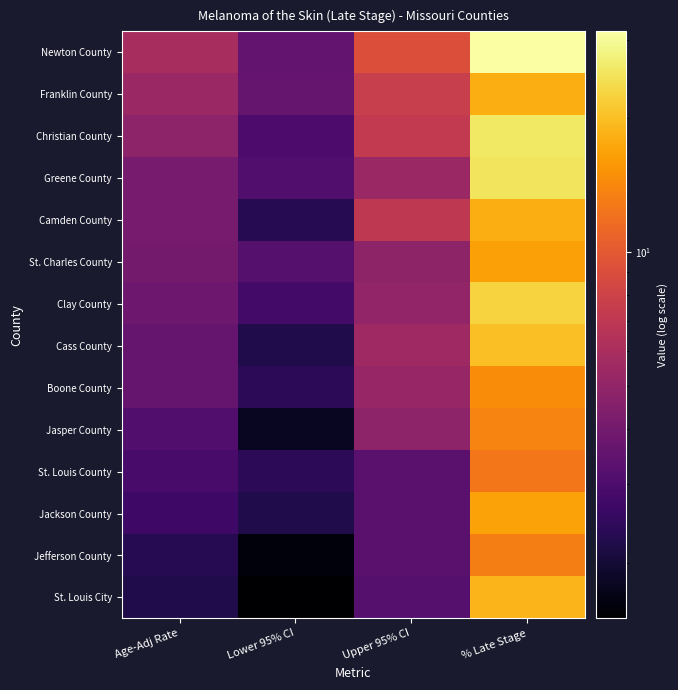

Reading right to left, extract all data points from this chart.

Newton County: % Late Stage=31.3	Upper 95% CI=9.2	Lower 95% CI=3.5	Age-Adj Rate=5.9
Franklin County: % Late Stage=18.1	Upper 95% CI=7.6	Lower 95% CI=3.6	Age-Adj Rate=5.3
Christian County: % Late Stage=25.8	Upper 95% CI=7.2	Lower 95% CI=3.0	Age-Adj Rate=4.8
Greene County: % Late Stage=25.1	Upper 95% CI=5.3	Lower 95% CI=3.1	Age-Adj Rate=4.1
Camden County: % Late Stage=18.1	Upper 95% CI=7.1	Lower 95% CI=2.3	Age-Adj Rate=4.1
St. Charles County: % Late Stage=16.6	Upper 95% CI=4.9	Lower 95% CI=3.2	Age-Adj Rate=4.0
Clay County: % Late Stage=22.6	Upper 95% CI=5.0	Lower 95% CI=2.8	Age-Adj Rate=3.8
Cass County: % Late Stage=20.0	Upper 95% CI=5.5	Lower 95% CI=2.2	Age-Adj Rate=3.6
Boone County: % Late Stage=14.6	Upper 95% CI=5.2	Lower 95% CI=2.4	Age-Adj Rate=3.6
Jasper County: % Late Stage=13.7	Upper 95% CI=4.8	Lower 95% CI=1.8	Age-Adj Rate=3.1
St. Louis County: % Late Stage=12.6	Upper 95% CI=3.3	Lower 95% CI=2.4	Age-Adj Rate=2.9
Jackson County: % Late Stage=16.7	Upper 95% CI=3.3	Lower 95% CI=2.2	Age-Adj Rate=2.7
Jefferson County: % Late Stage=13.3	Upper 95% CI=3.3	Lower 95% CI=1.6	Age-Adj Rate=2.3
St. Louis City: % Late Stage=19.0	Upper 95% CI=3.2	Lower 95% CI=1.5	Age-Adj Rate=2.2